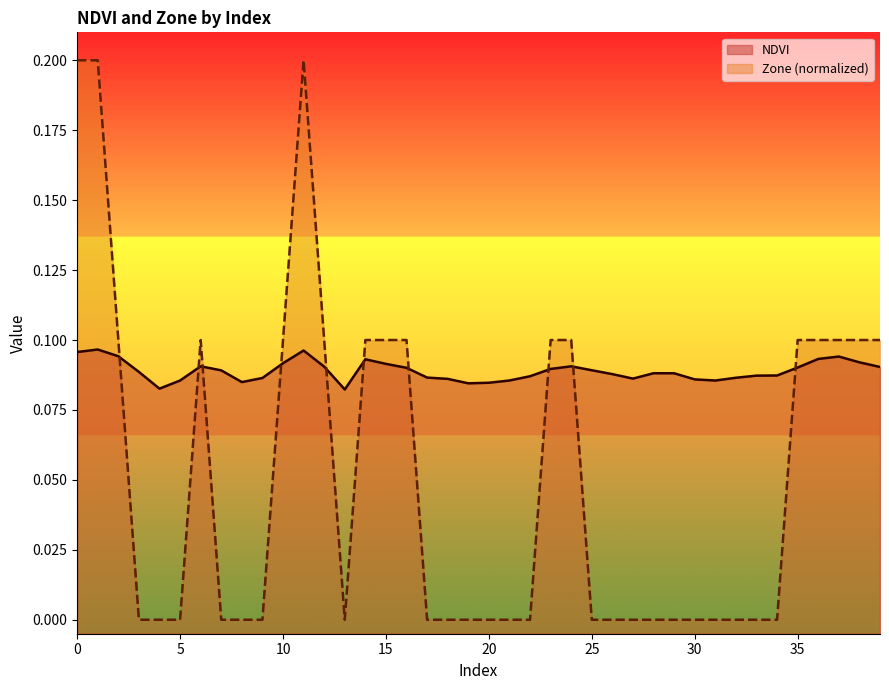

True or false: Zone has more than 0 interior local peaks.

True